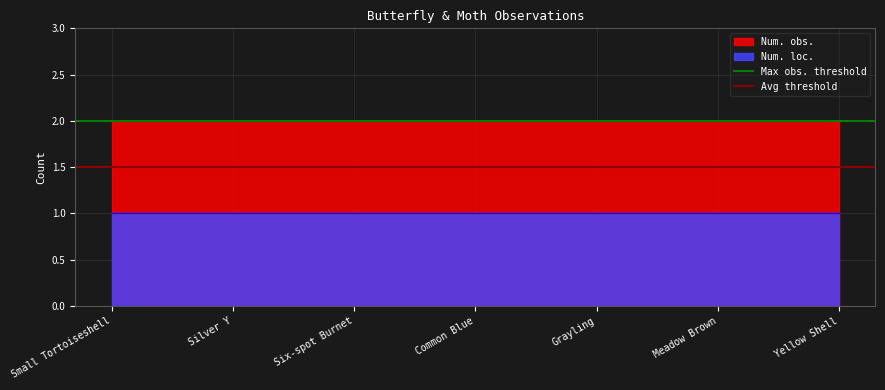

What is the average value of the Avg threshold series?

1.5